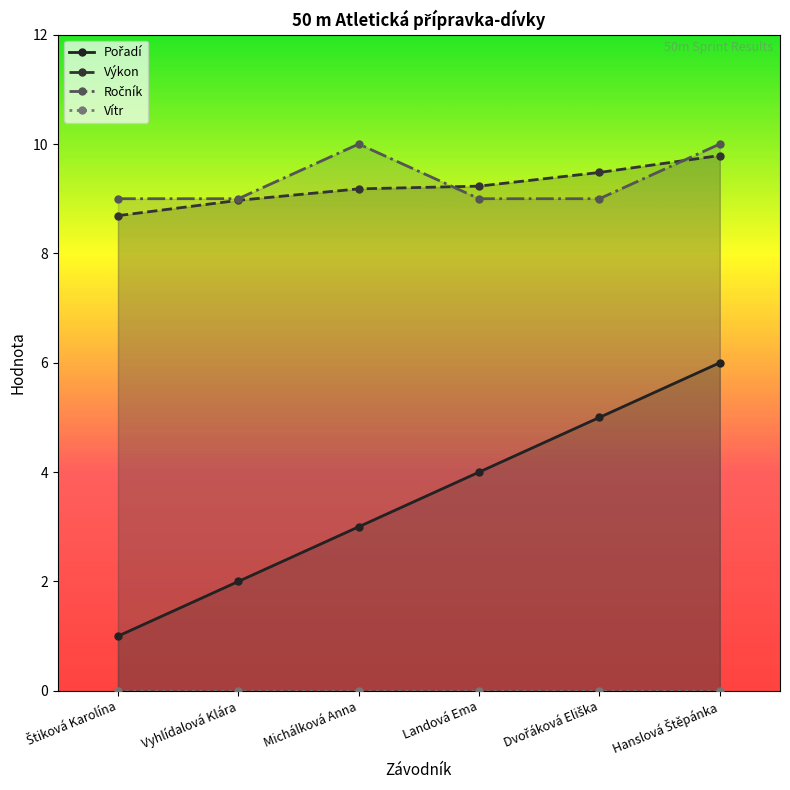

The value of Pořadí at Dvořáková Eliška is 8.3. True or false?

False